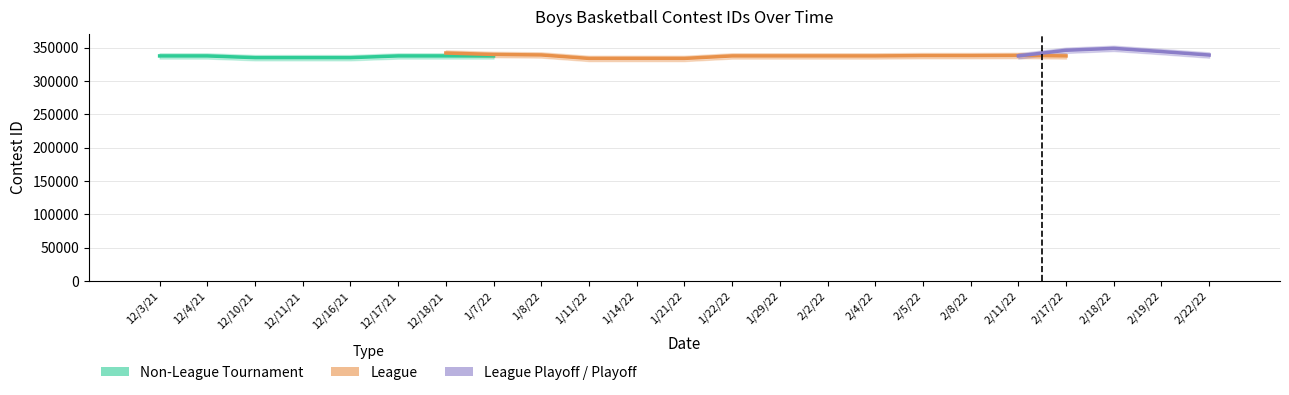

What are all the series names shown in the legend?

Non-League Tournament, League, League Playoff / Playoff